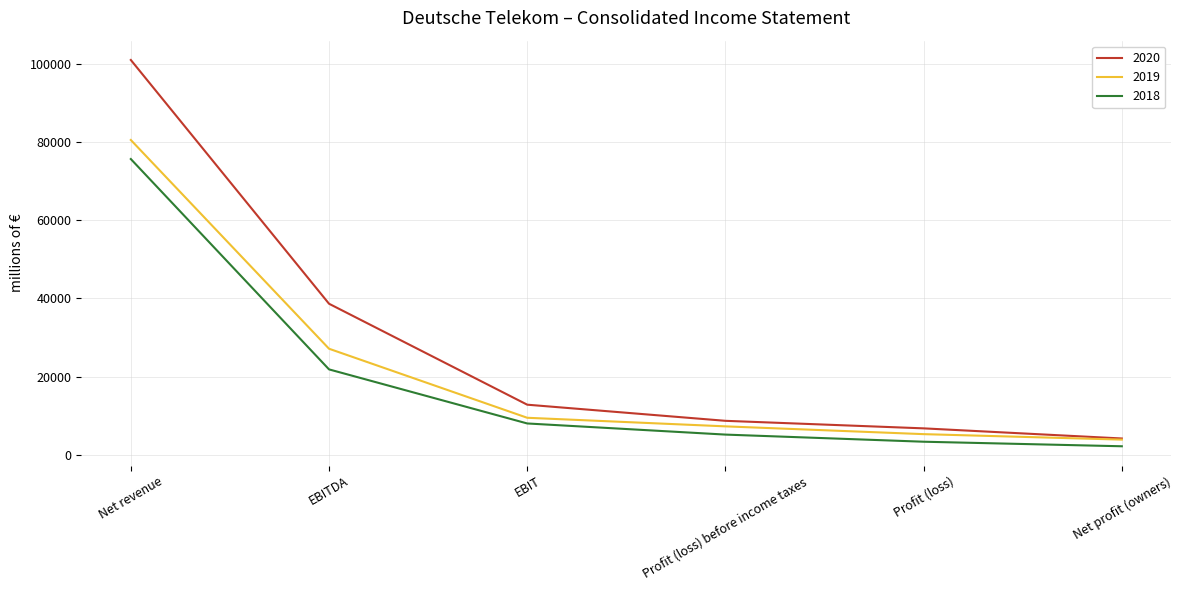

What is the difference between the maximum and minimum values in the 2020 series?

96841